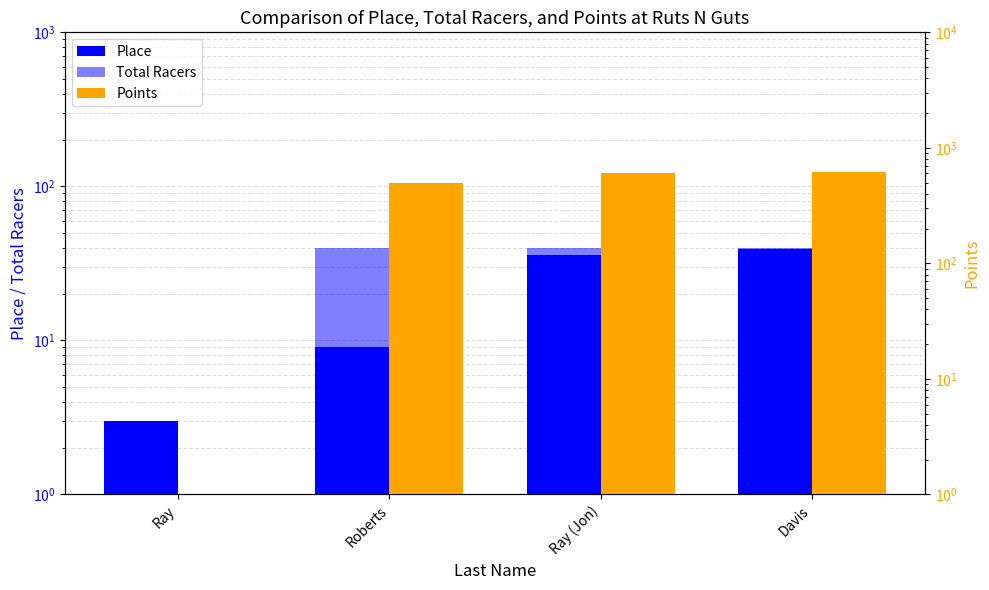

What is the total value across all series at Davis?

700.0